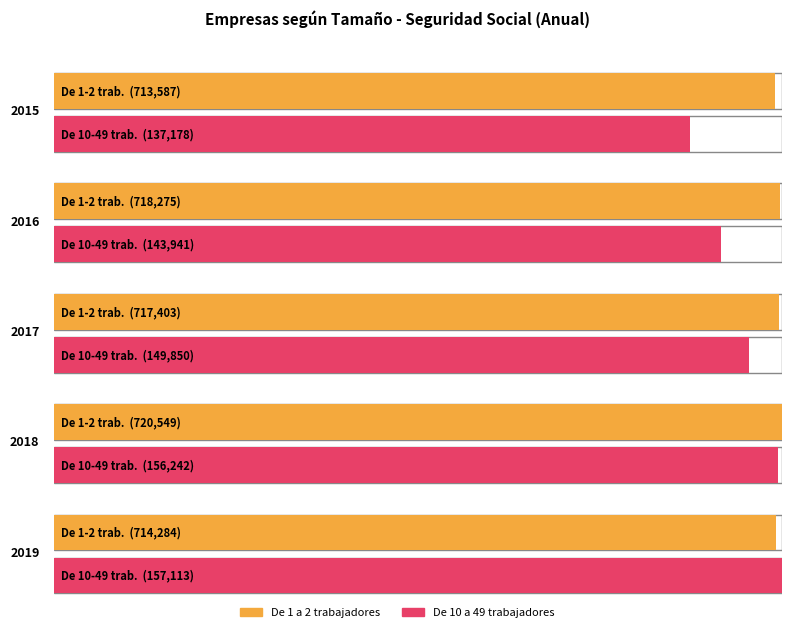

What is the greatest value displayed?

720549